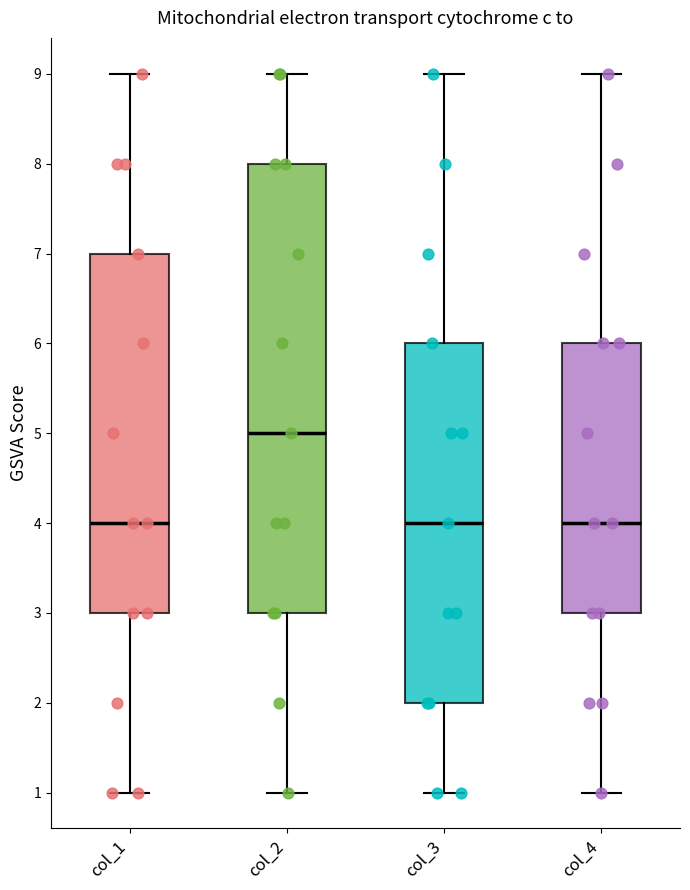

Reading left to right, read every box against the y-axis: the position of its median line, the range the box covers, and the ends of its whiskers. The values are not printed on the chart, so give them approximately, as read against the axis.

col_1: median 4, box 3 to 7, whiskers 1 to 9
col_2: median 5, box 3 to 8, whiskers 1 to 9
col_3: median 4, box 2 to 6, whiskers 1 to 9
col_4: median 4, box 3 to 6, whiskers 1 to 9